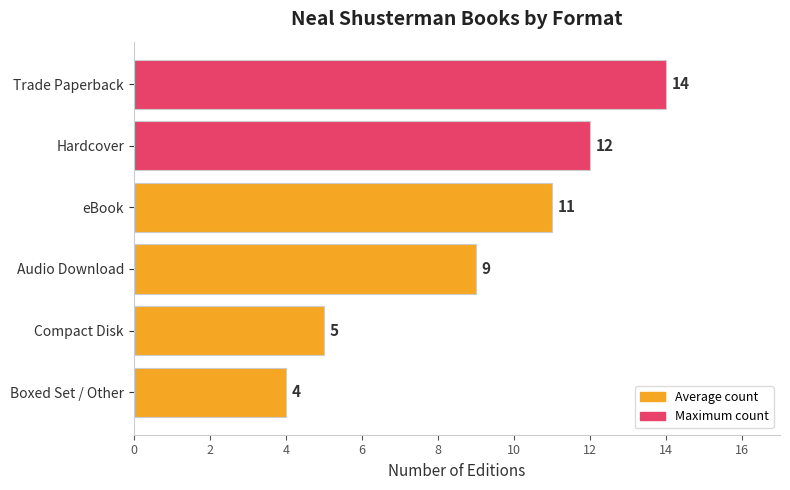

What is the sum of all values?

55